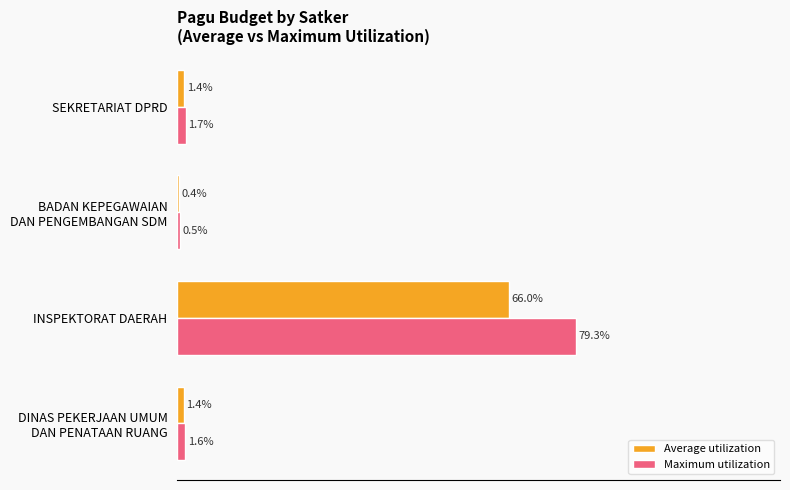

Which category has the highest value across all series?

INSPEKTORAT DAERAH